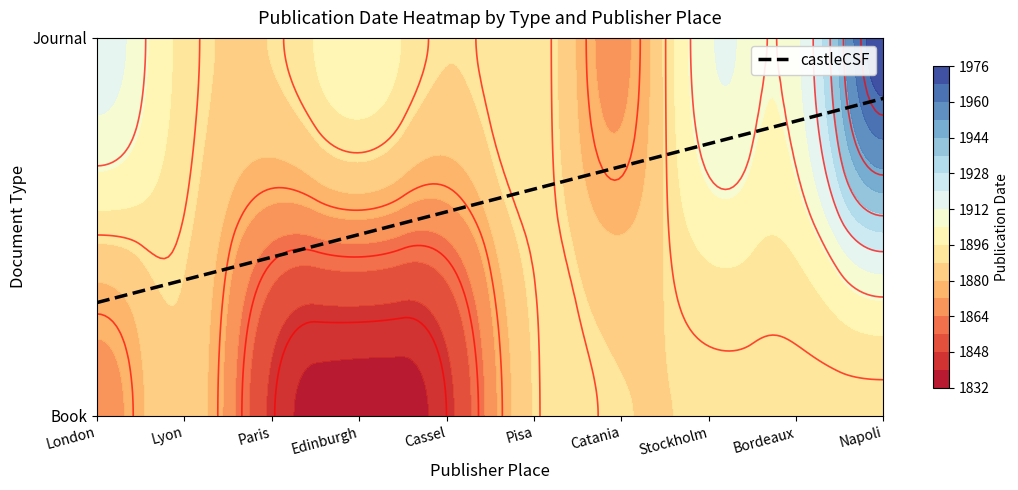

What is the greatest value displayed?

1972